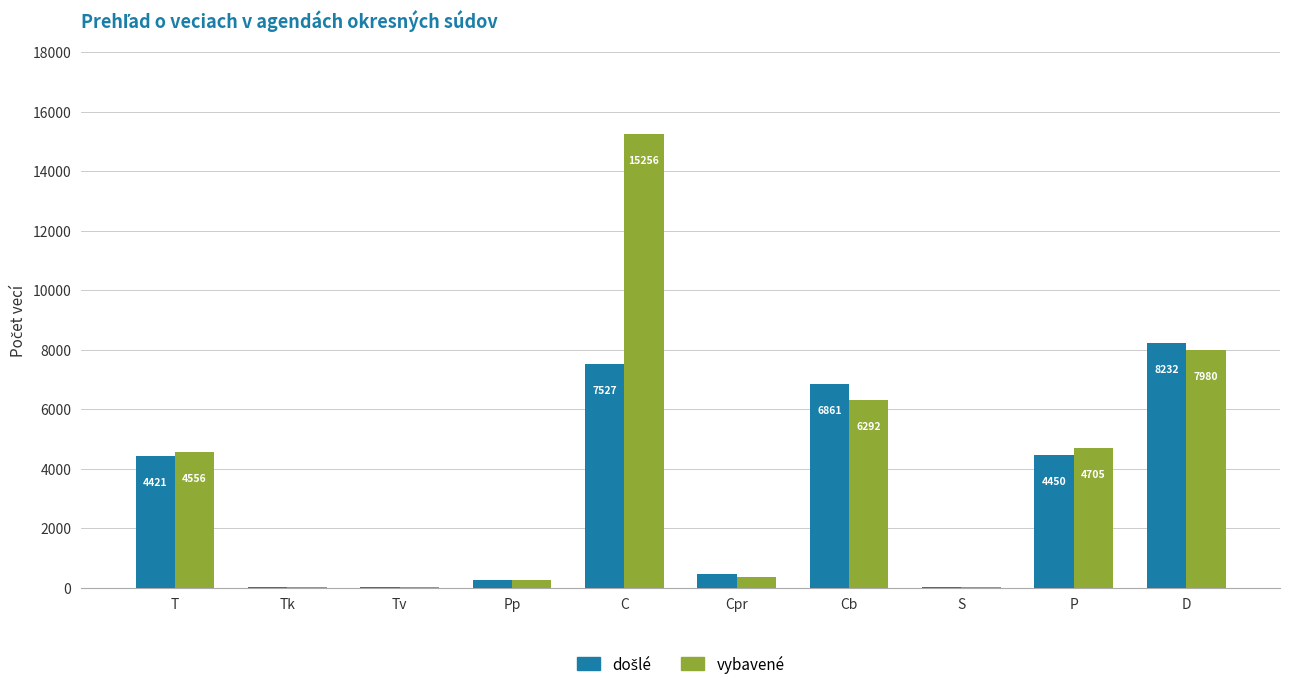

The vybavené series shows 2136 at D. True or false?

False